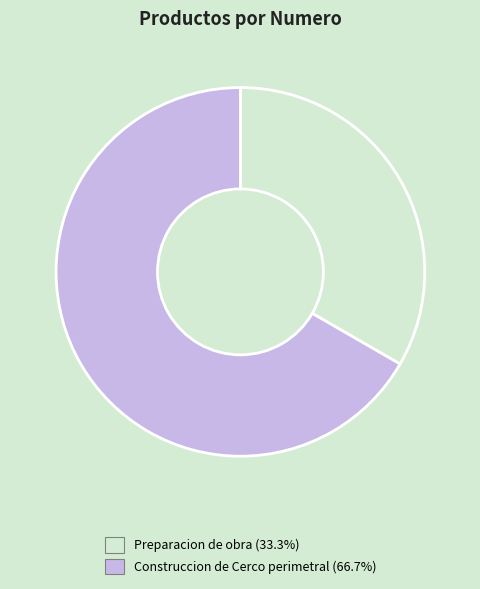

How many slices are in this pie chart?

2